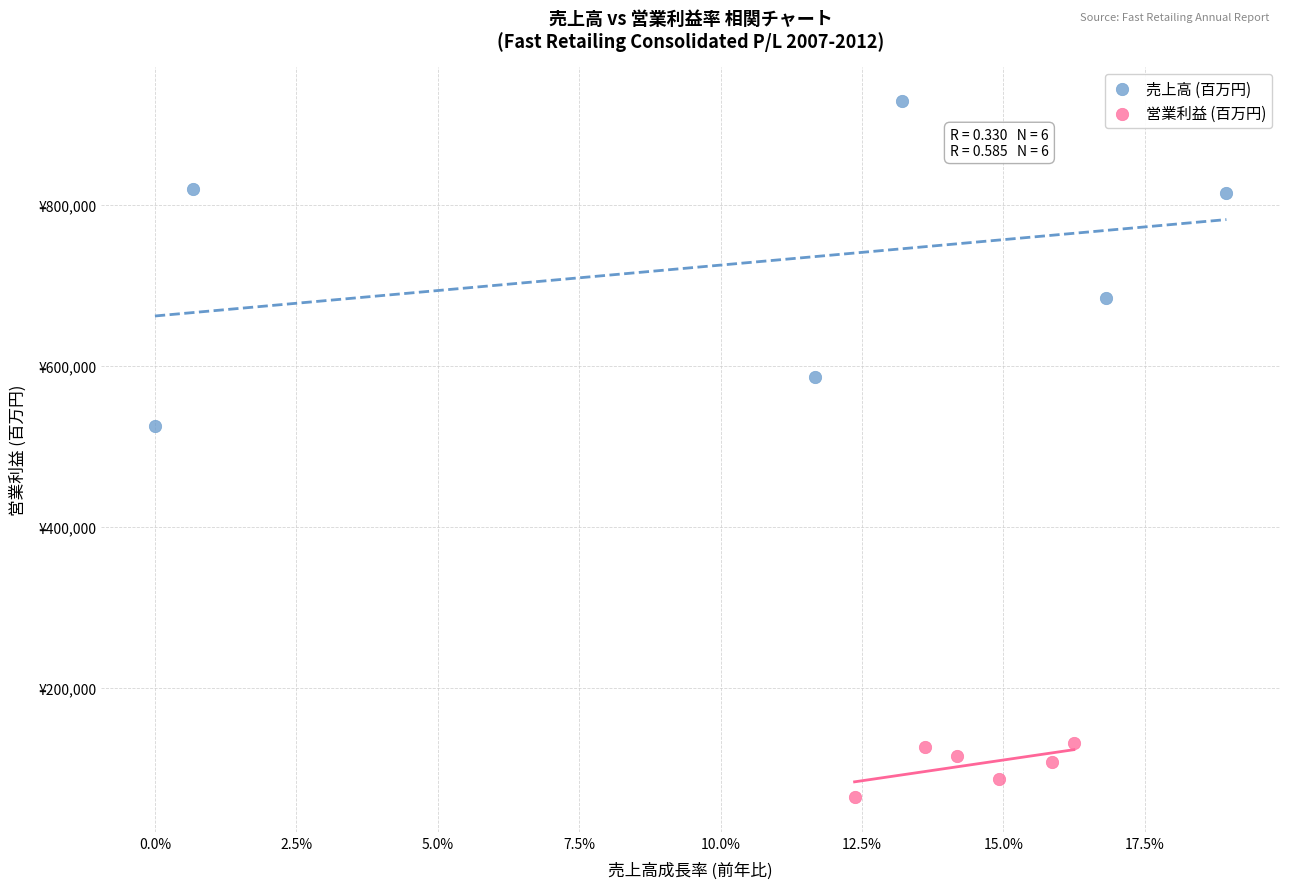

What are all the series names shown in the legend?

売上高 (百万円), 営業利益 (百万円)